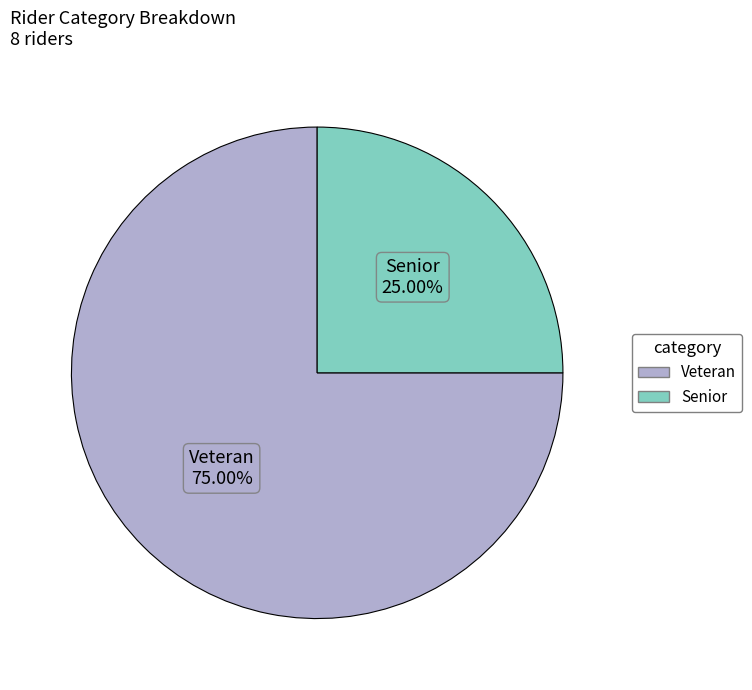

Between Veteran and Senior, which is larger?

Veteran